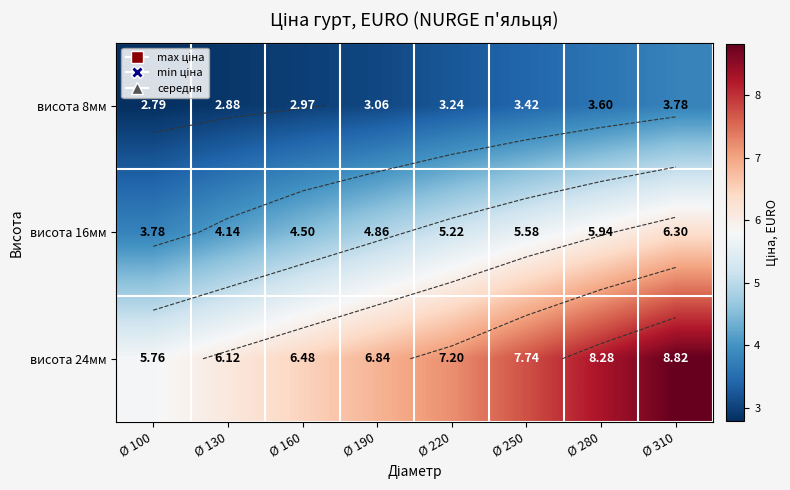

What is the sum of all висота 8мм values?

25.7